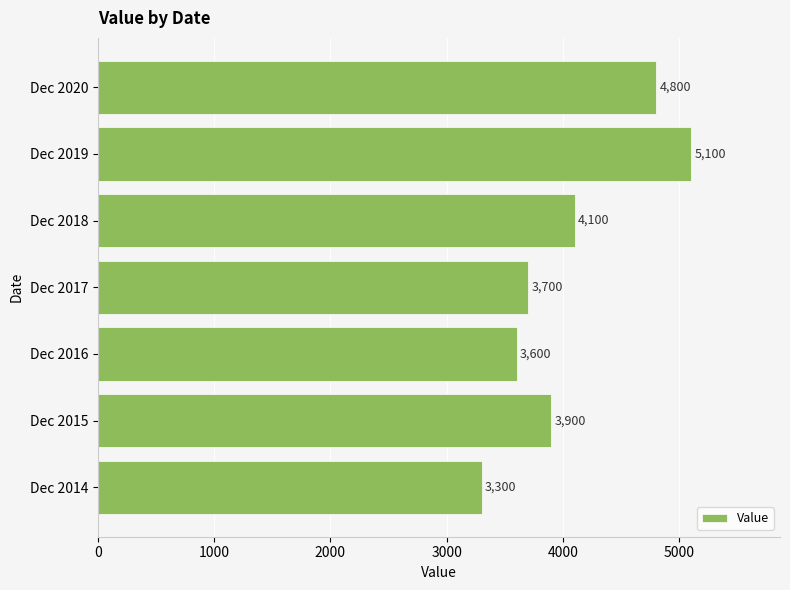

The value at Dec 2018 is 4100. True or false?

True